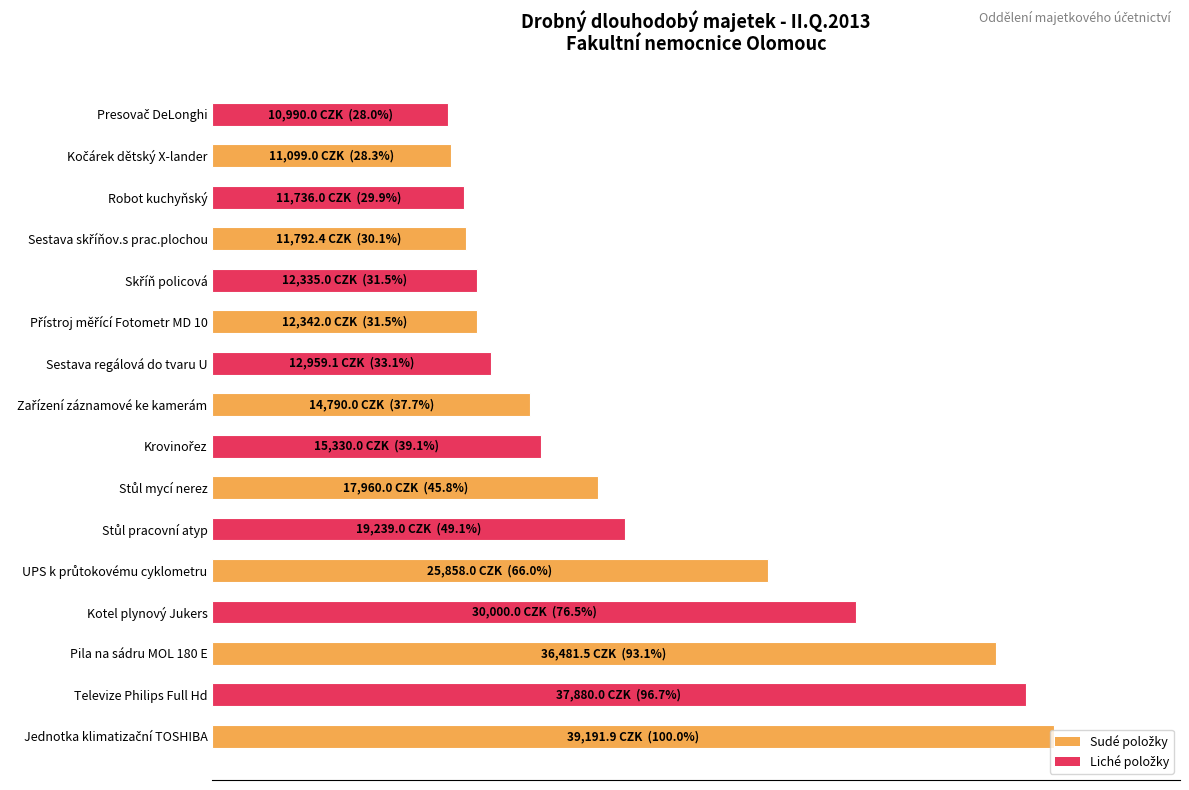

Are the bars horizontal?

Yes